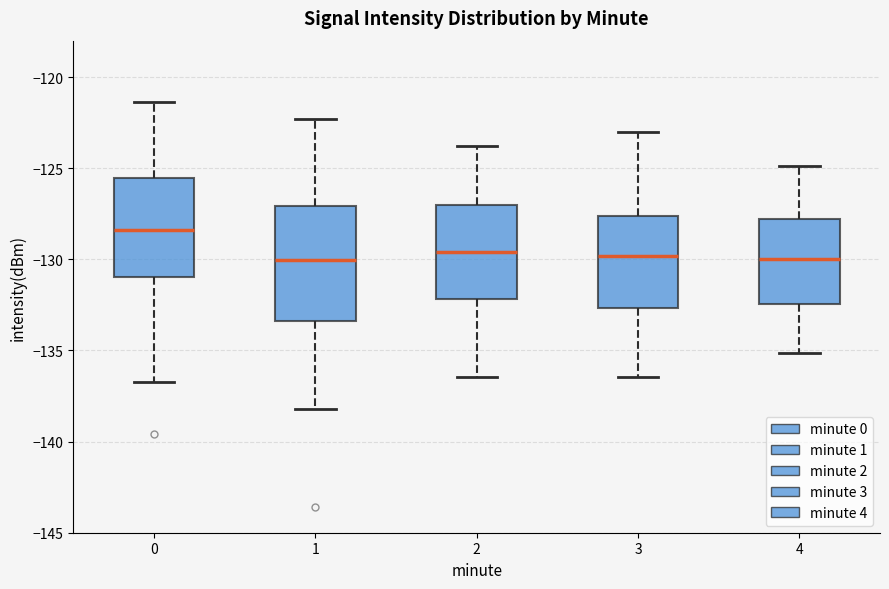

Reading left to right, read every box against the y-axis: the position of its median line, the range the box covers, and the ends of its whiskers. The values are not printed on the chart, so give them approximately, as read against the axis.

0: median -128.5, box -131.0 to -125.5, whiskers -136.5 to -121.5
1: median -130.0, box -133.5 to -127.0, whiskers -138.0 to -122.5
2: median -129.5, box -132.0 to -127.0, whiskers -136.5 to -124.0
3: median -130.0, box -132.5 to -127.5, whiskers -136.5 to -123.0
4: median -130.0, box -132.5 to -128.0, whiskers -135.0 to -125.0